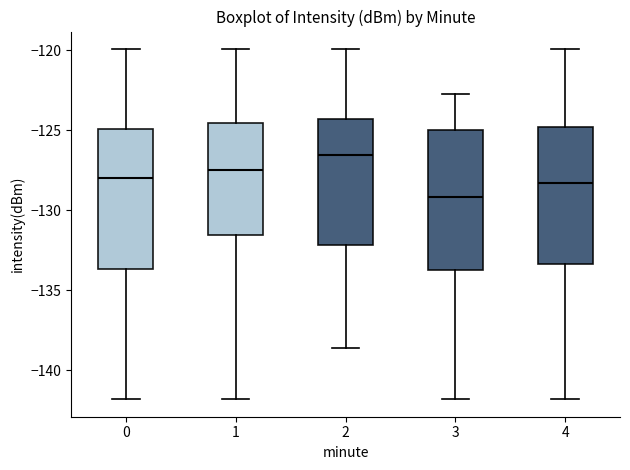

Which box has the highest median line?

2